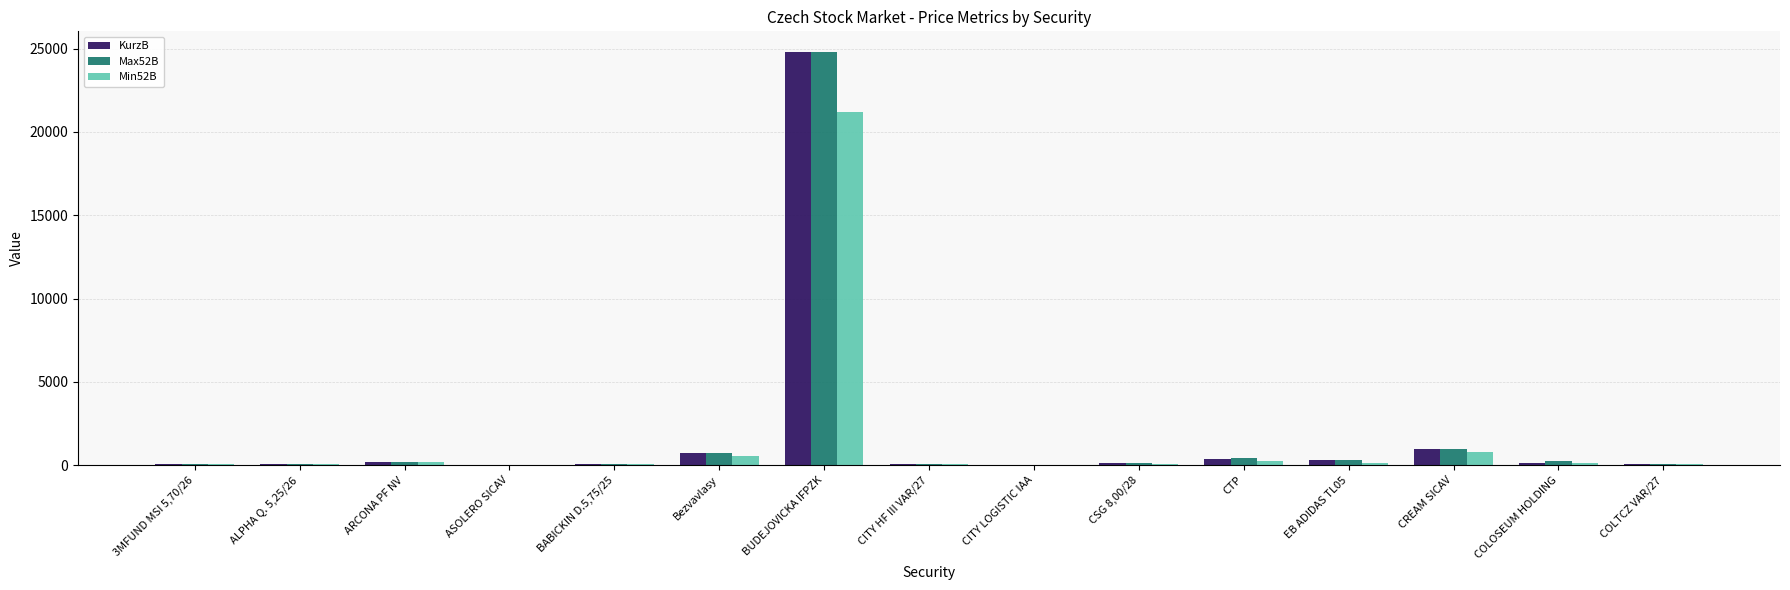

What is the sum of all KurzB values?

28146.8